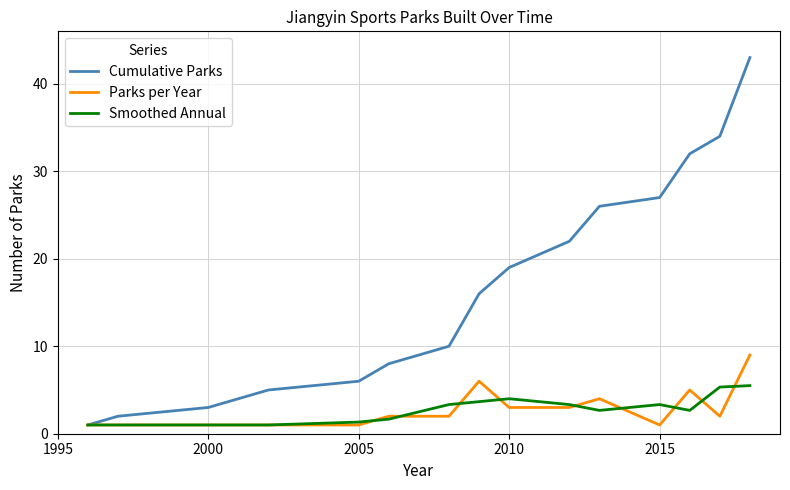

What is the difference between the second highest and second lowest values in the Cumulative Parks series?

32.0